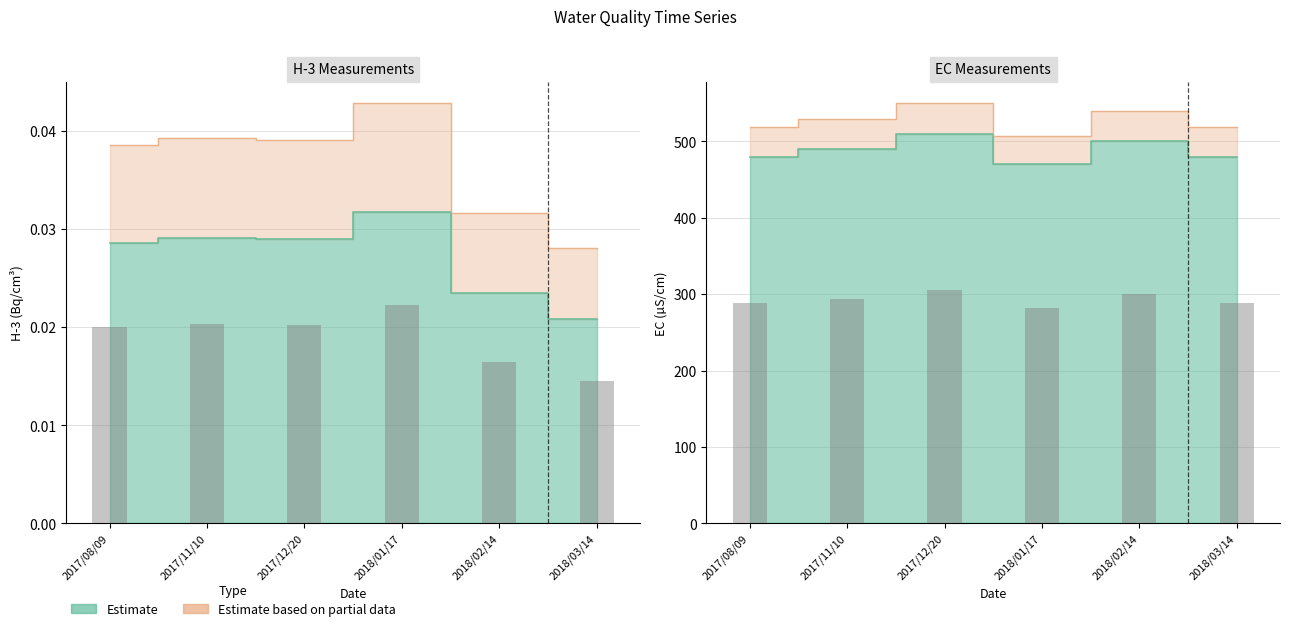

What position from the left is 2018/02/14?

5